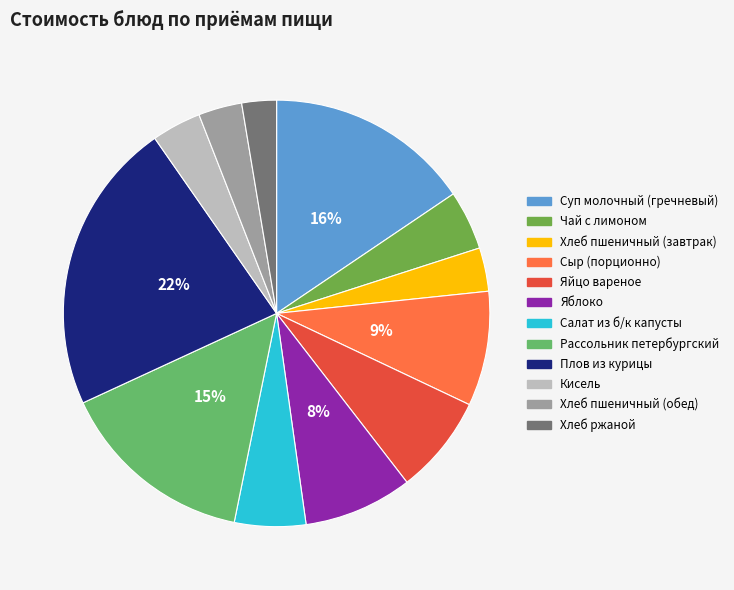

What is the change in value from Суп молочный (гречневый) to Рассольник петербургский?

-0.8